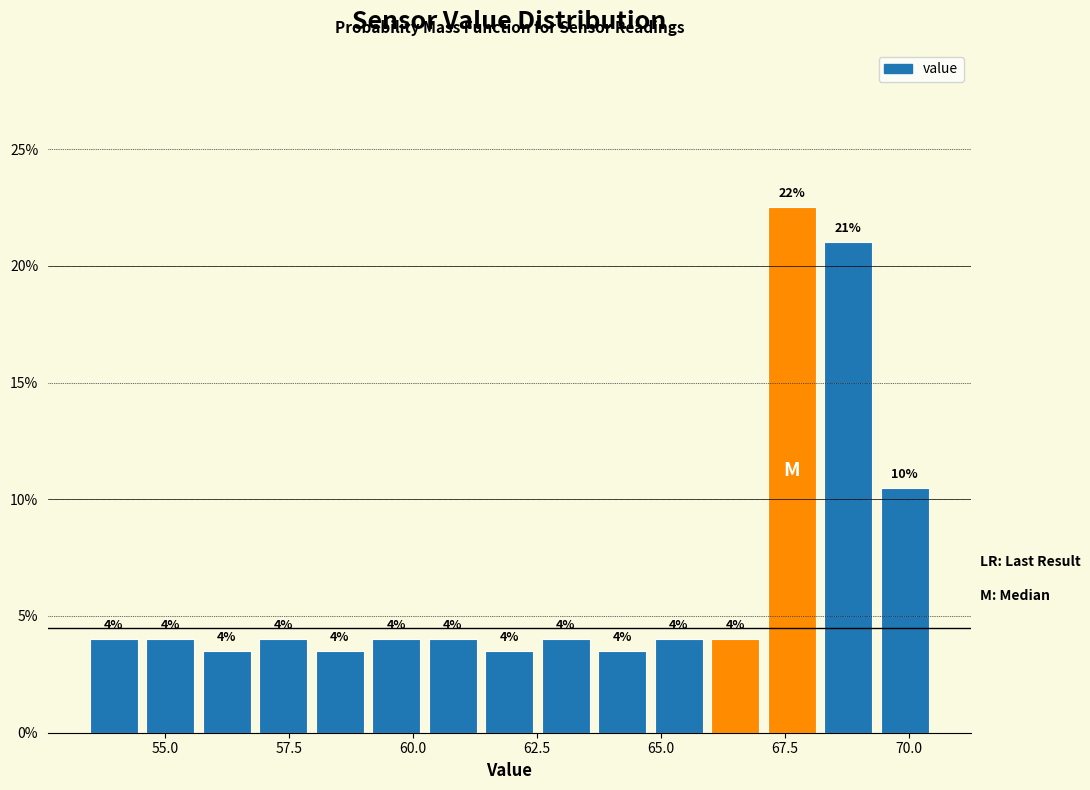

Around what value on the x-axis is the tallest bar? Give the approximate position of its centre, as read against the axis.

67.5